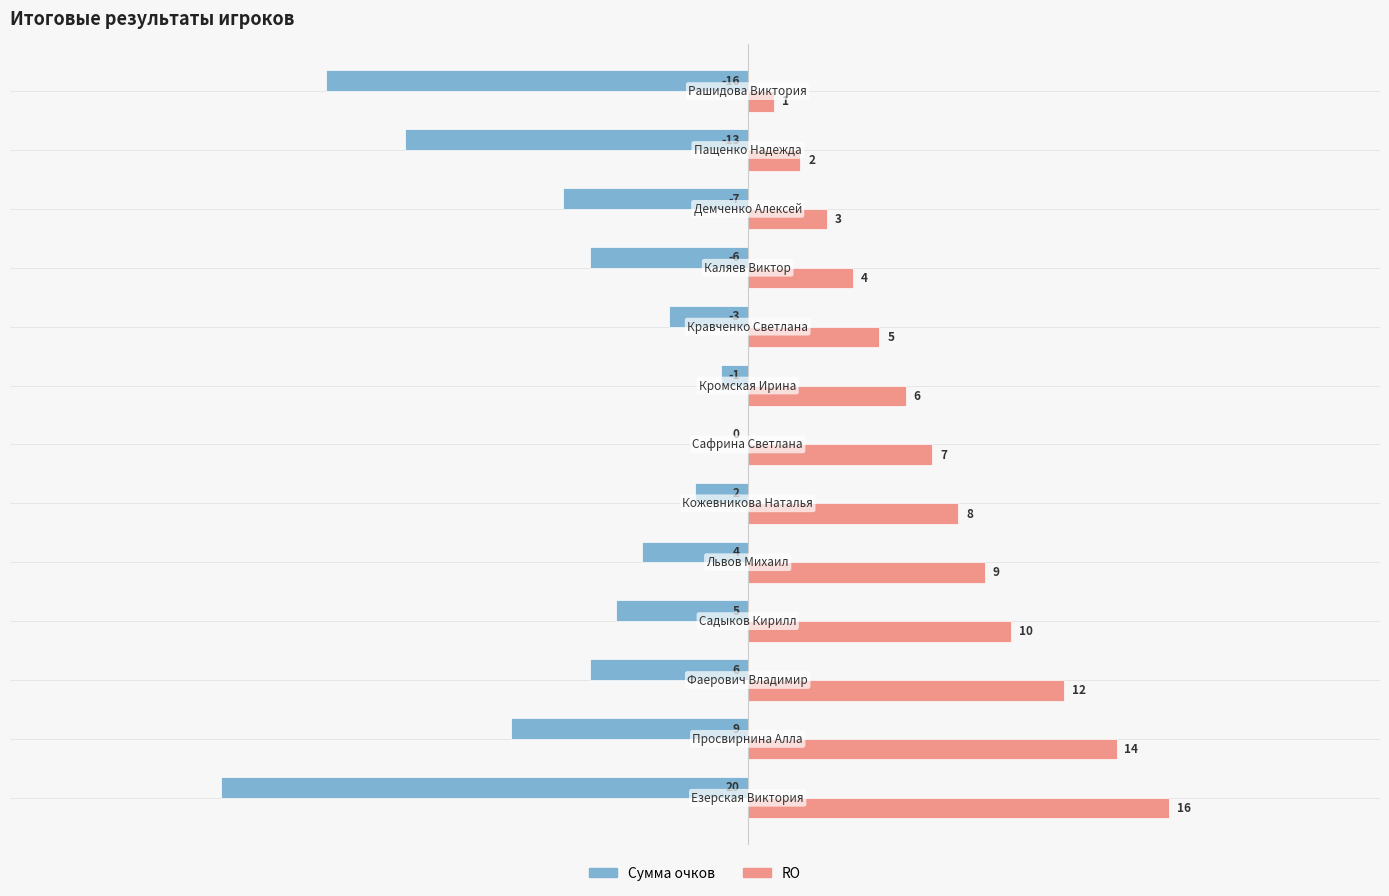

Which series has the largest total across all categories?

RO